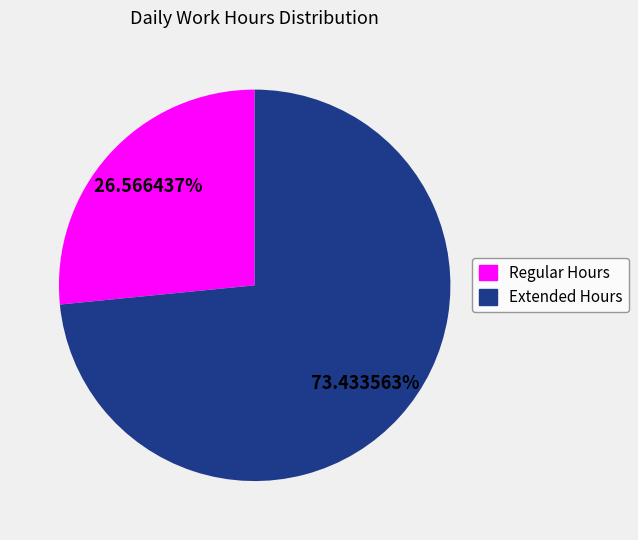

Is there a majority slice in this chart?

Yes